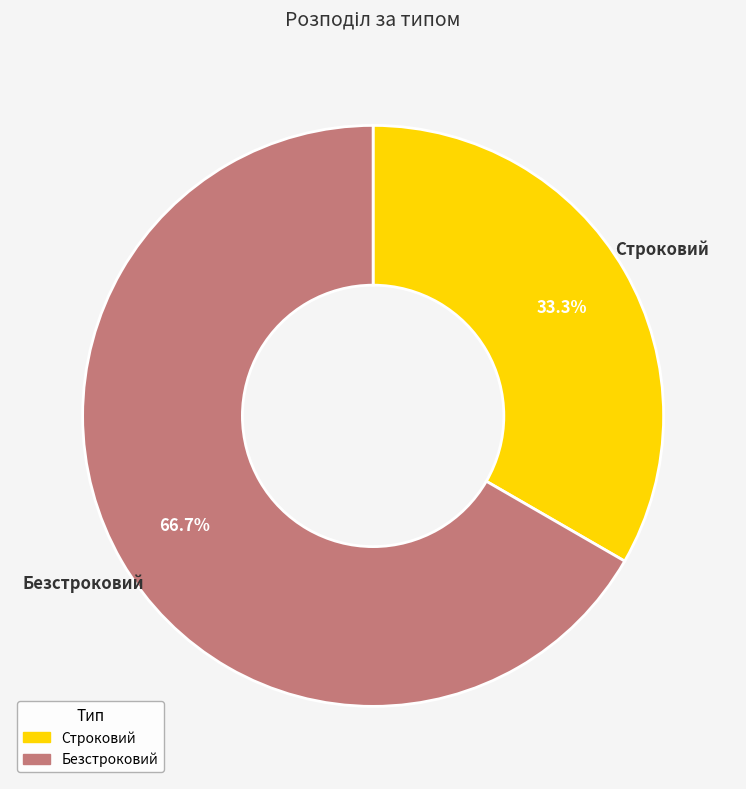

What is the ratio of the value at Строковий to the value at Безстроковий?

0.5